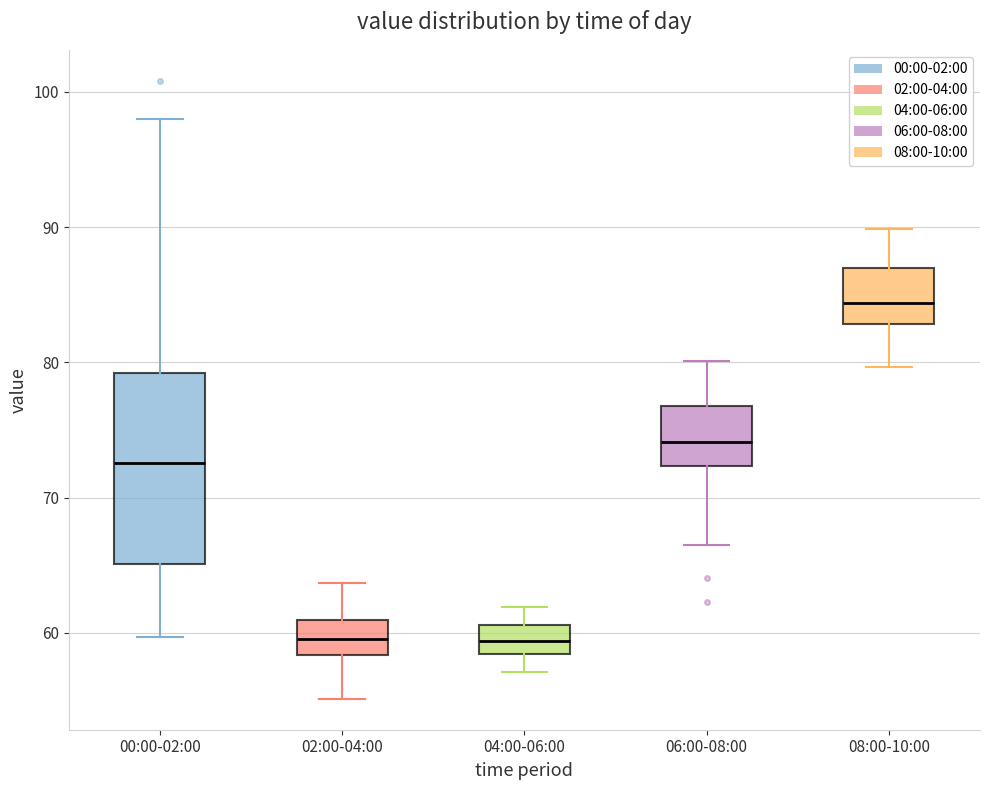

Reading left to right, transcribe this box plot: for each box, give where its median line is, the range the box spans, and where its two whiskers end, as read against the y-axis. The values are not printed on the chart, so give them approximately, as read against the axis.

00:00-02:00: median 73, box 65 to 79, whiskers 60 to 98
02:00-04:00: median 60, box 58 to 61, whiskers 55 to 64
04:00-06:00: median 59, box 58 to 61, whiskers 57 to 62
06:00-08:00: median 74, box 72 to 77, whiskers 66 to 80
08:00-10:00: median 84, box 83 to 87, whiskers 80 to 90